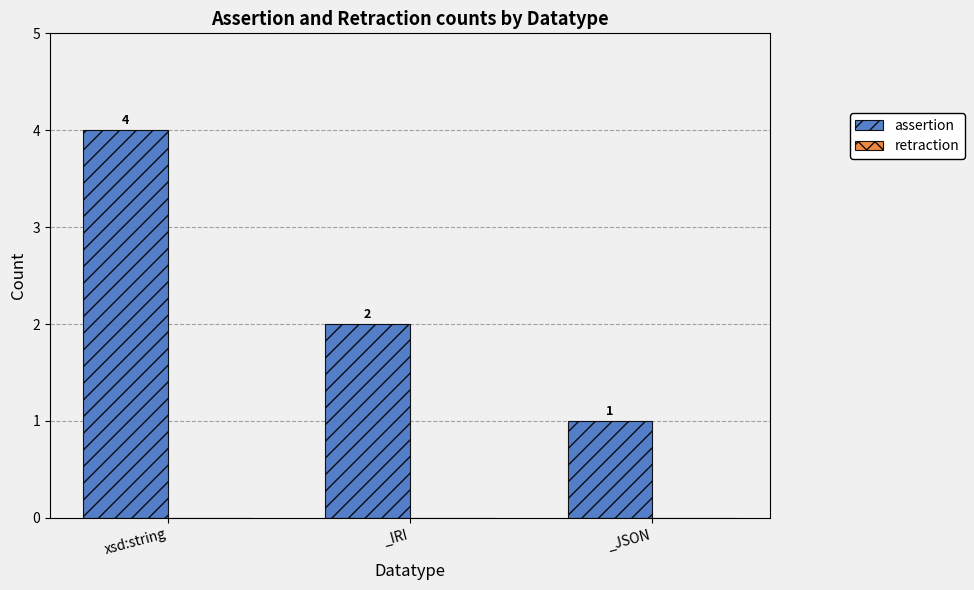

Are the bars grouped side by side (vs. stacked)?

No